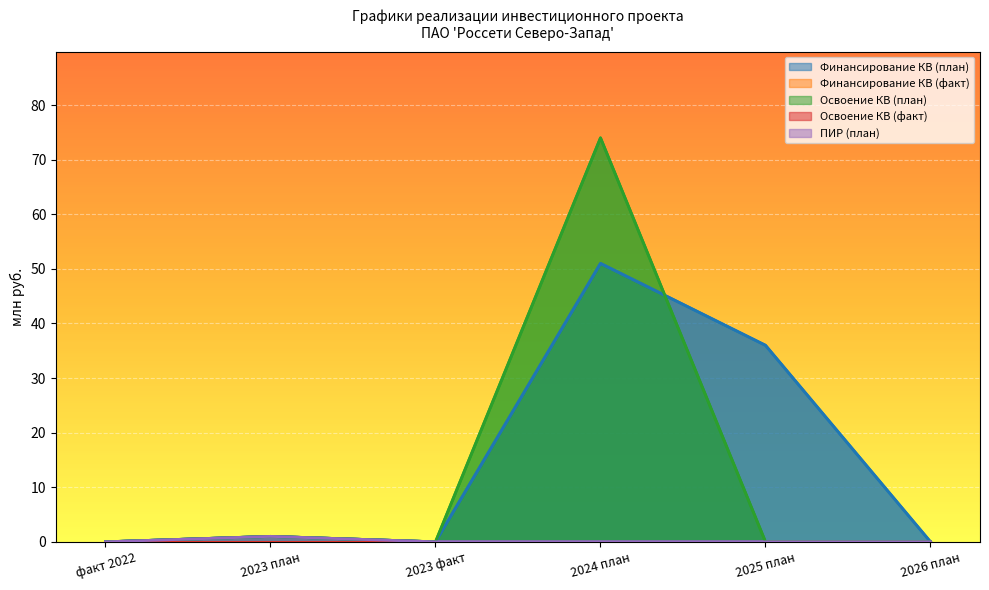

Which series has the widest spread of values?

Освоение КВ (план)